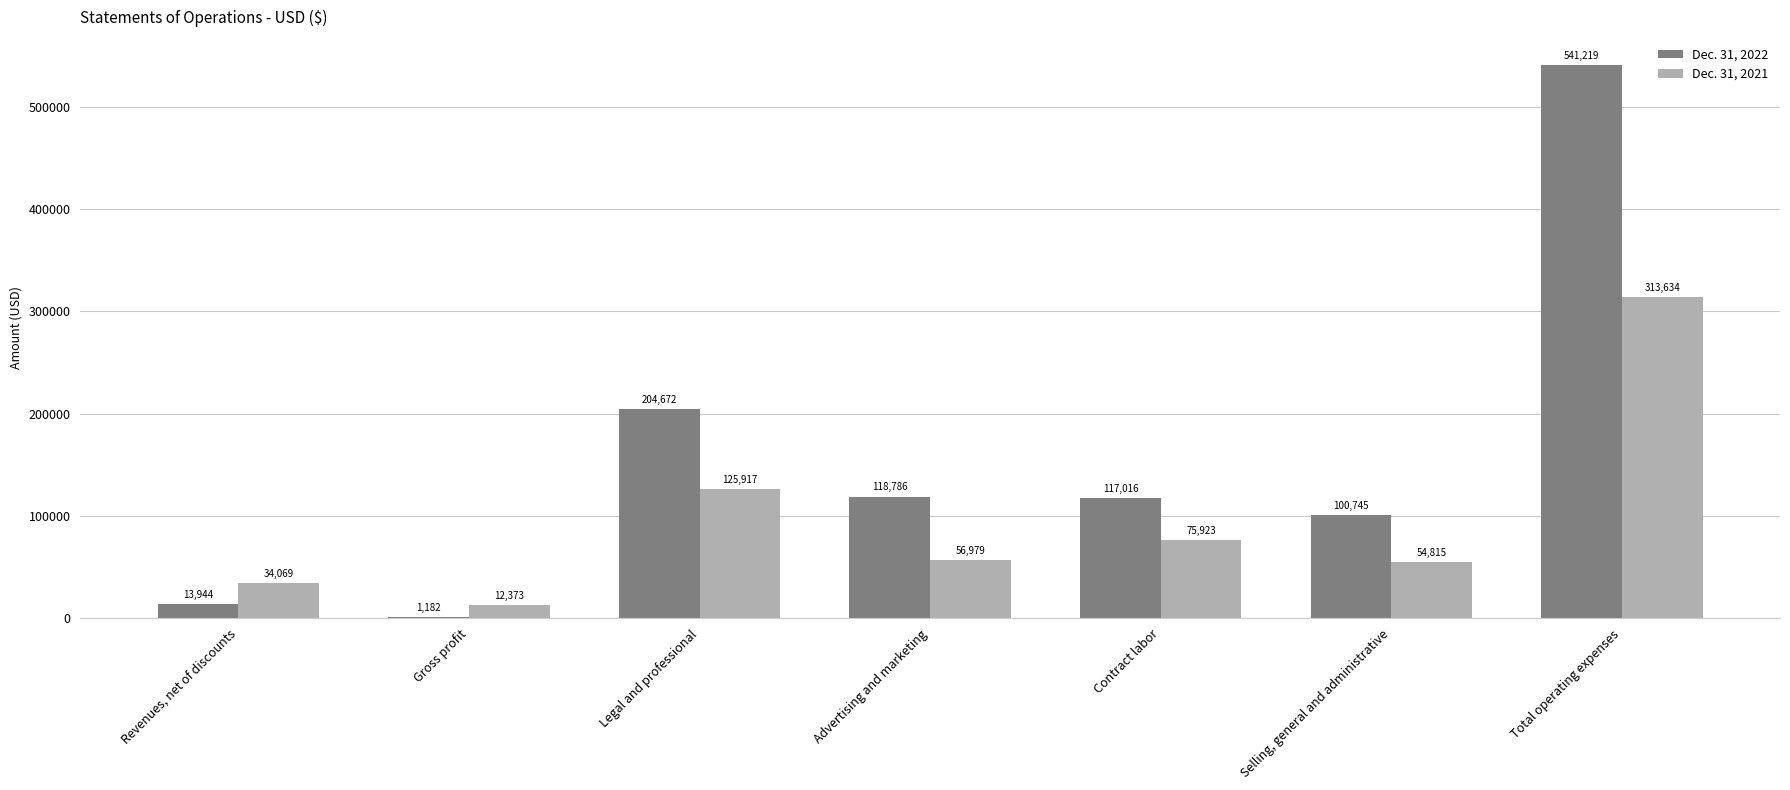

What value does the Dec. 31, 2022 series have at Gross profit, to the nearest 10?

1180